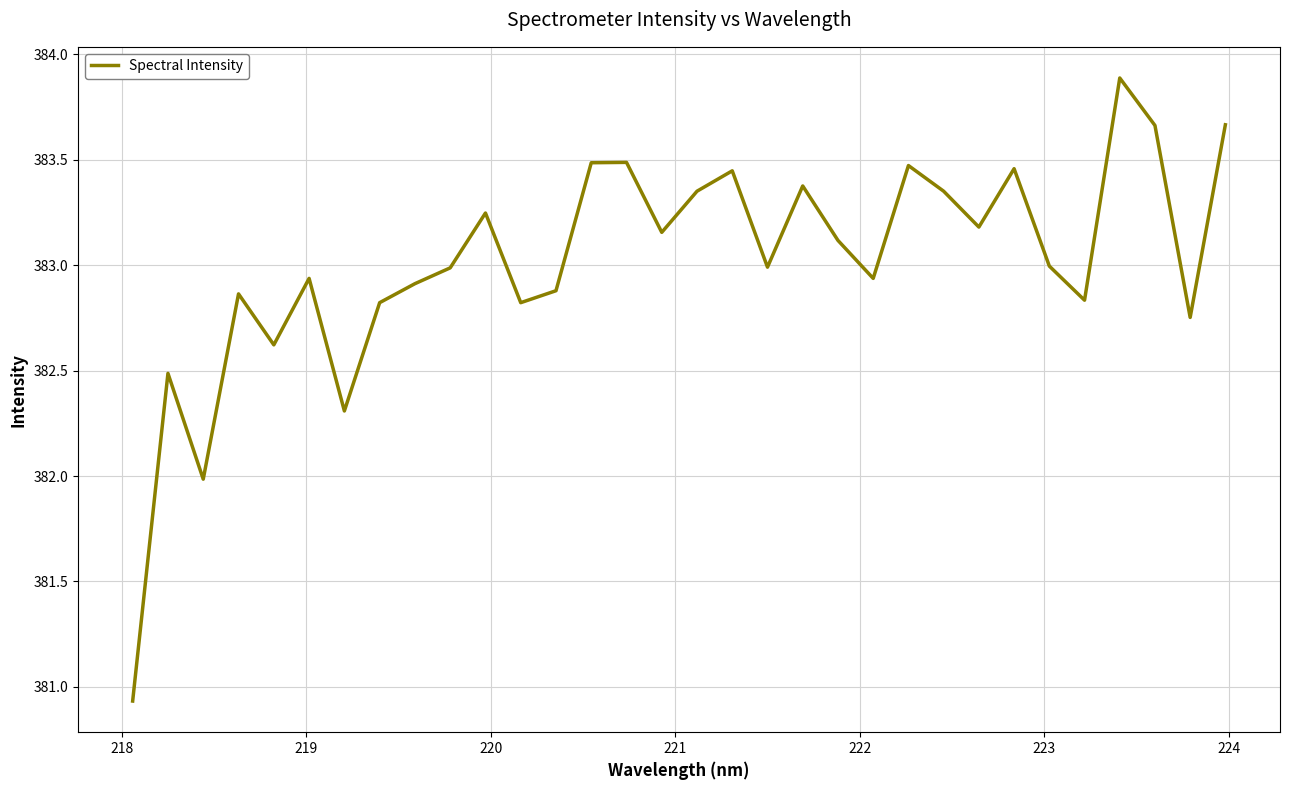

What is the average value?

383.0